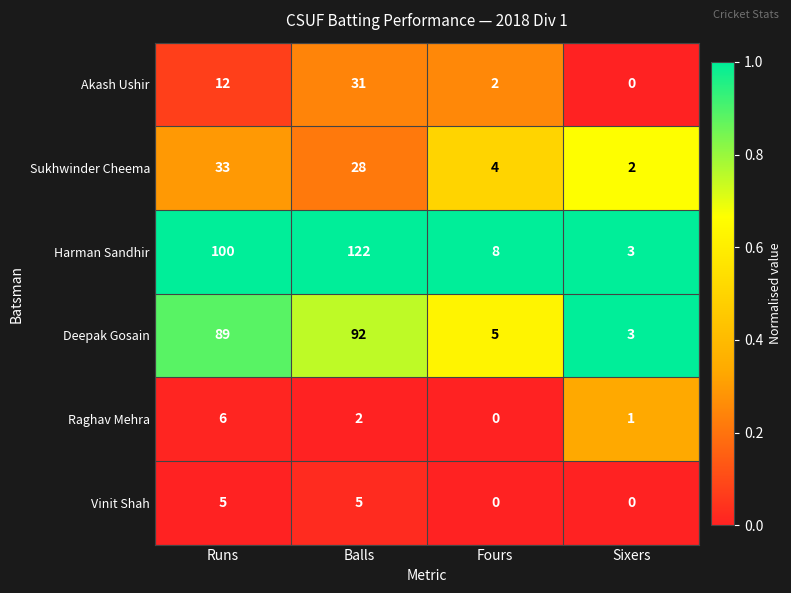

At which label does Sukhwinder Cheema reach its minimum?

Sixers